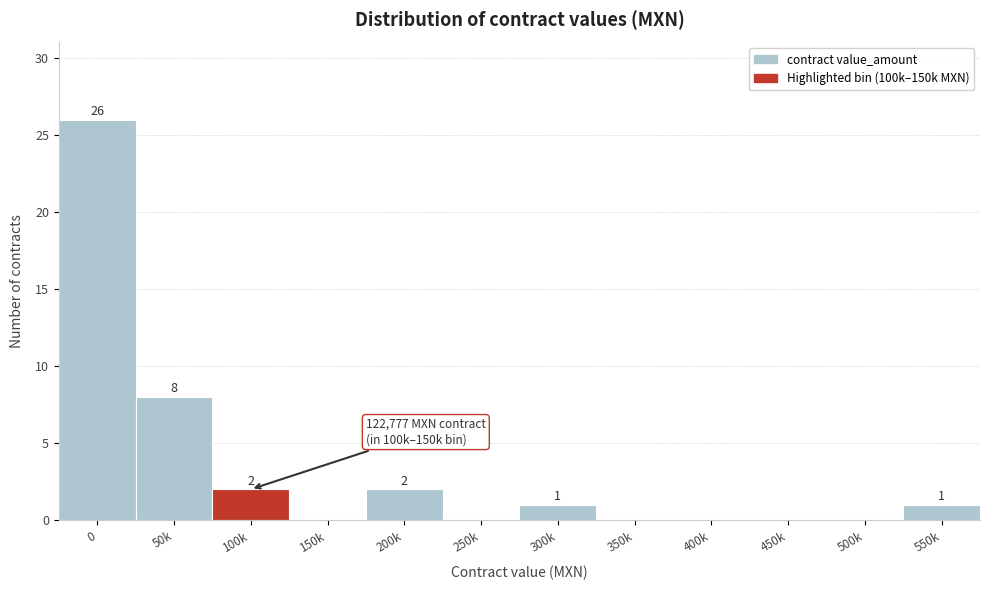

Reading right to left, list all the values displayed in this chart.

550k=1	500k=0	450k=0	400k=0	350k=0	300k=1	250k=0	200k=2	150k=0	100k=2	50k=8	0=26